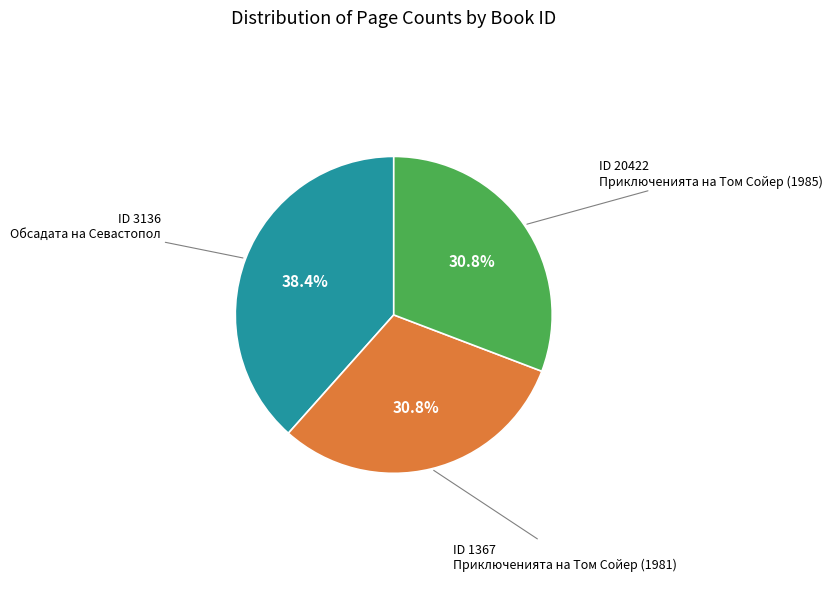

Is there any slice that represents more than half of the pie?

No